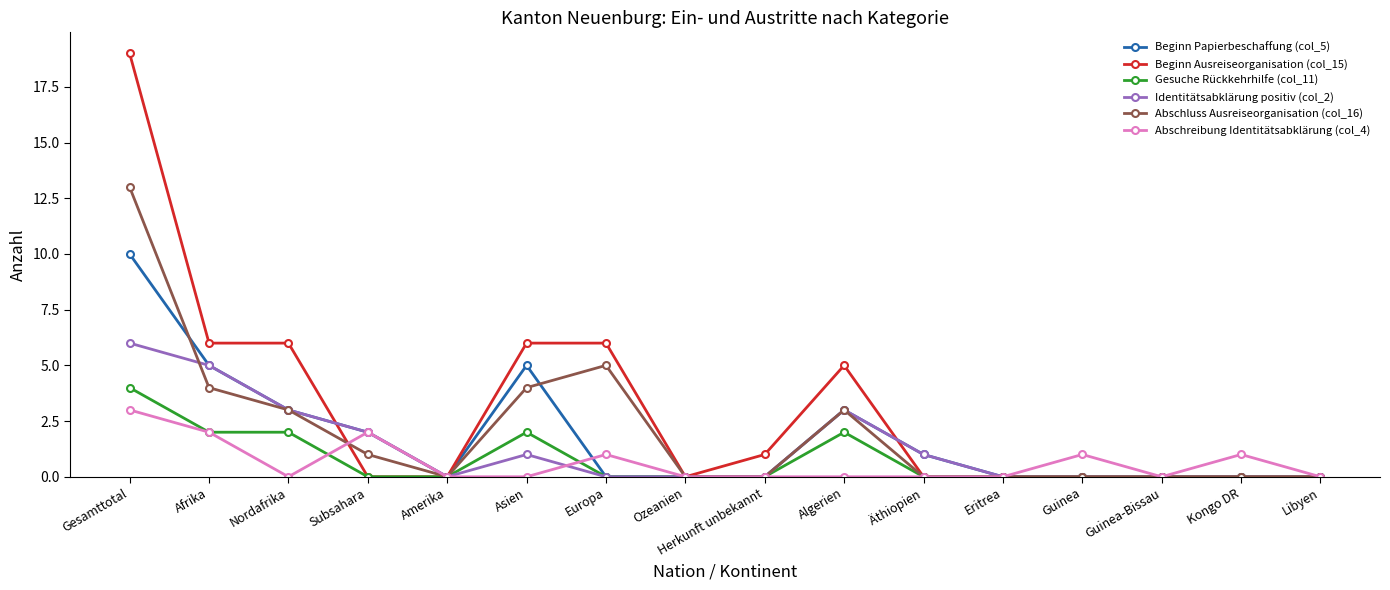

Reading left to right, list all the values displayed in this chart.

Beginn Papierbeschaffung (col_5): Gesamttotal=10	Afrika=5	Nordafrika=3	Subsahara=2	Amerika=0	Asien=5	Europa=0	Ozeanien=0	Herkunft unbekannt=0	Algerien=3	Äthiopien=1	Eritrea=0	Guinea=0	Guinea-Bissau=0	Kongo DR=0	Libyen=0
Beginn Ausreiseorganisation (col_15): Gesamttotal=19	Afrika=6	Nordafrika=6	Subsahara=0	Amerika=0	Asien=6	Europa=6	Ozeanien=0	Herkunft unbekannt=1	Algerien=5	Äthiopien=0	Eritrea=0	Guinea=0	Guinea-Bissau=0	Kongo DR=0	Libyen=0
Gesuche Rückkehrhilfe (col_11): Gesamttotal=4	Afrika=2	Nordafrika=2	Subsahara=0	Amerika=0	Asien=2	Europa=0	Ozeanien=0	Herkunft unbekannt=0	Algerien=2	Äthiopien=0	Eritrea=0	Guinea=0	Guinea-Bissau=0	Kongo DR=0	Libyen=0
Identitätsabklärung positiv (col_2): Gesamttotal=6	Afrika=5	Nordafrika=3	Subsahara=2	Amerika=0	Asien=1	Europa=0	Ozeanien=0	Herkunft unbekannt=0	Algerien=3	Äthiopien=1	Eritrea=0	Guinea=0	Guinea-Bissau=0	Kongo DR=0	Libyen=0
Abschluss Ausreiseorganisation (col_16): Gesamttotal=13	Afrika=4	Nordafrika=3	Subsahara=1	Amerika=0	Asien=4	Europa=5	Ozeanien=0	Herkunft unbekannt=0	Algerien=3	Äthiopien=0	Eritrea=0	Guinea=0	Guinea-Bissau=0	Kongo DR=0	Libyen=0
Abschreibung Identitätsabklärung (col_4): Gesamttotal=3	Afrika=2	Nordafrika=0	Subsahara=2	Amerika=0	Asien=0	Europa=1	Ozeanien=0	Herkunft unbekannt=0	Algerien=0	Äthiopien=0	Eritrea=0	Guinea=1	Guinea-Bissau=0	Kongo DR=1	Libyen=0